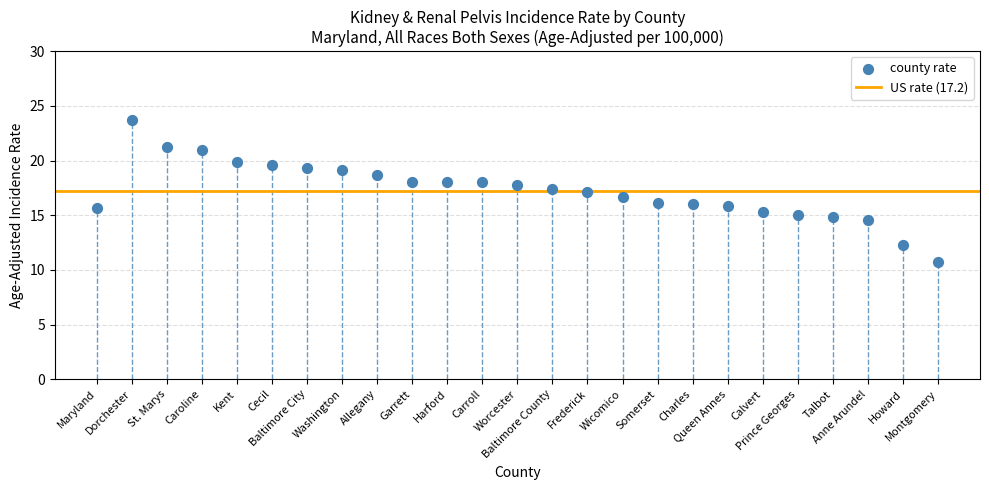

What is the range of Y values (max minus min)?

13.0